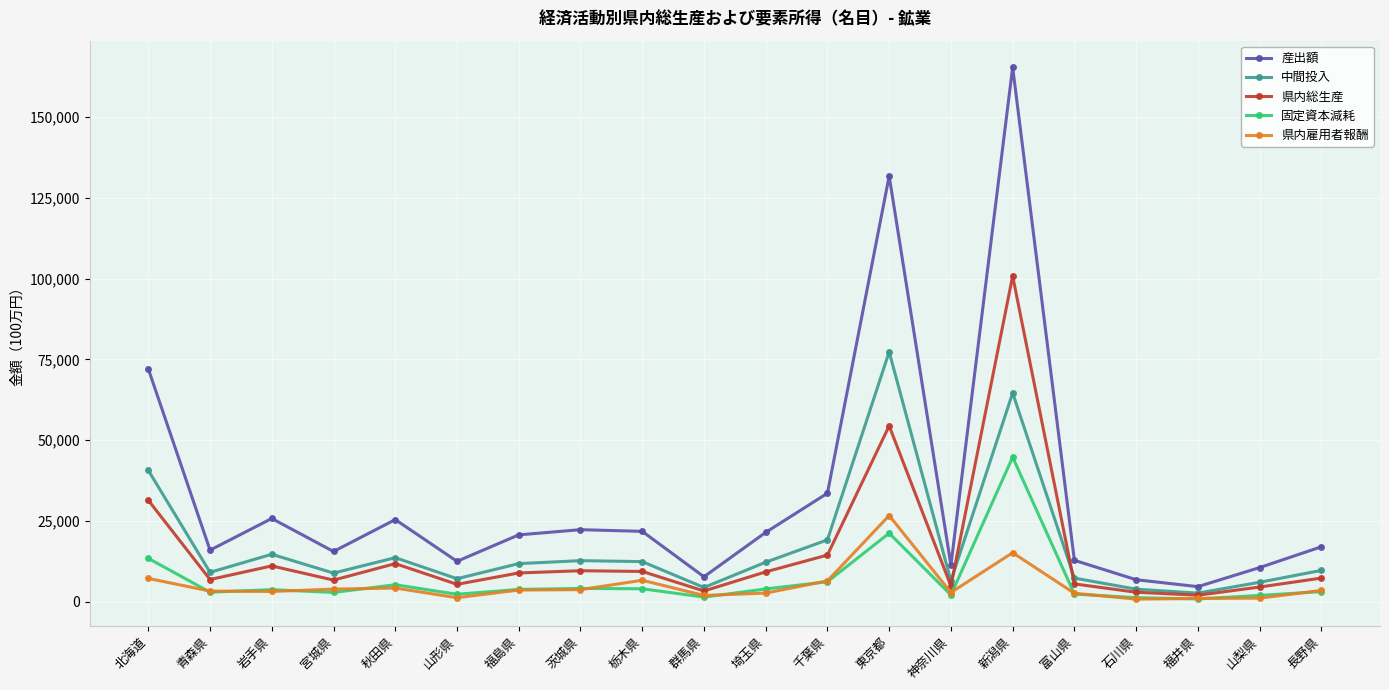

True or false: 県内雇用者報酬 and 中間投入 cross at least once.

False